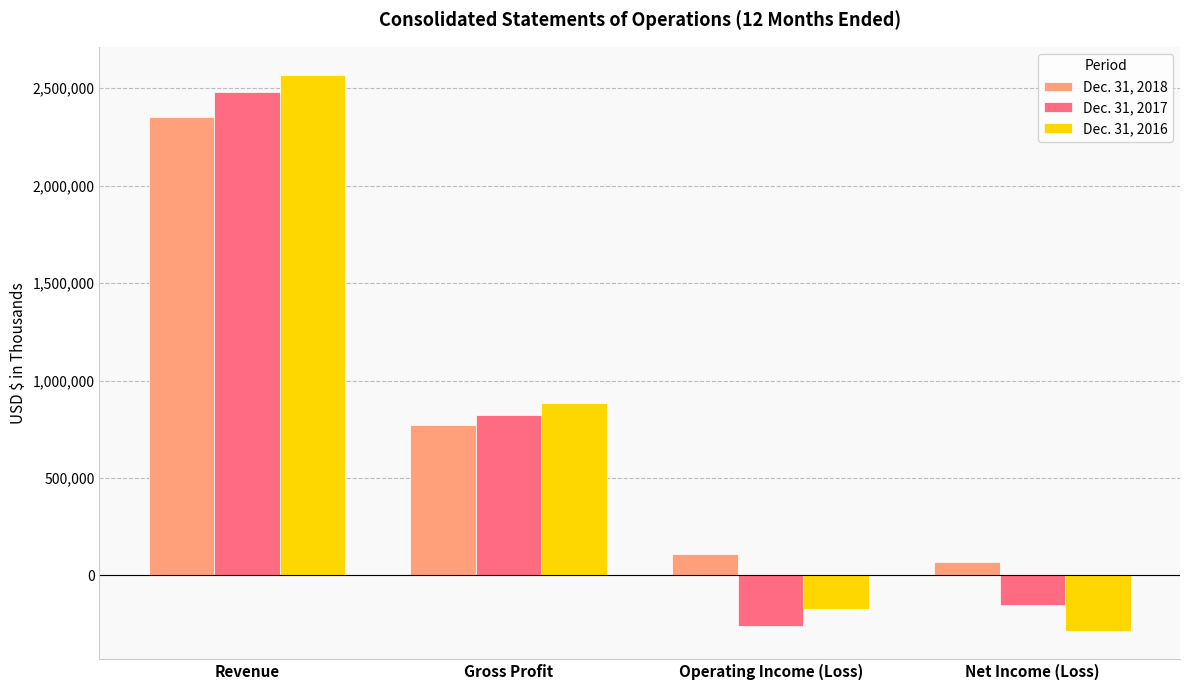

What is the spread (max minus min) of values at Operating Income (Loss)?

369169